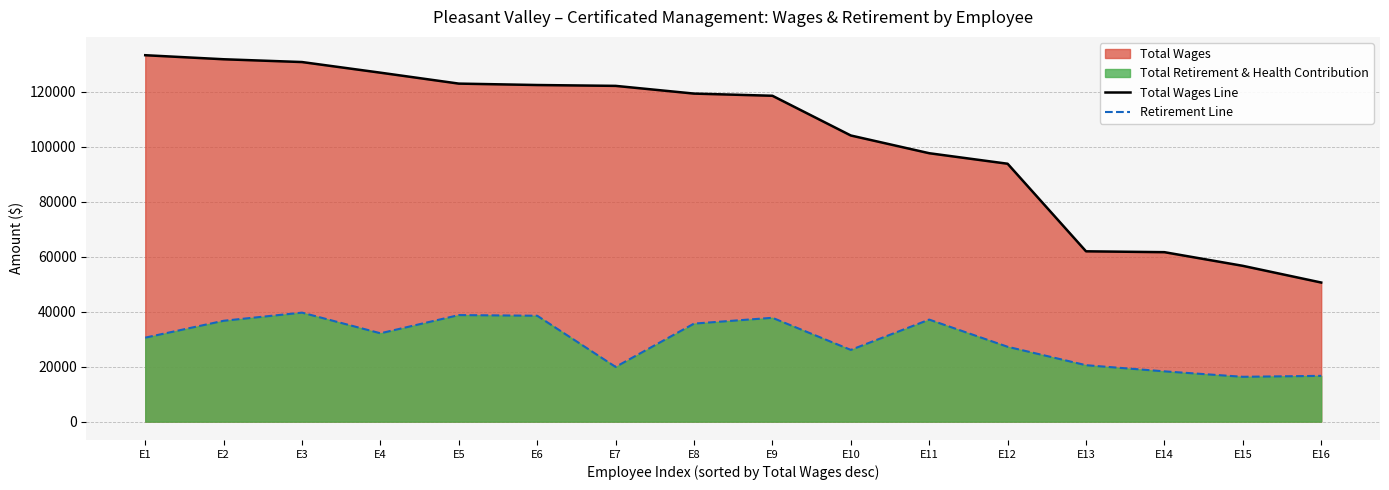

What is the maximum value for Total Wages Line?

133253